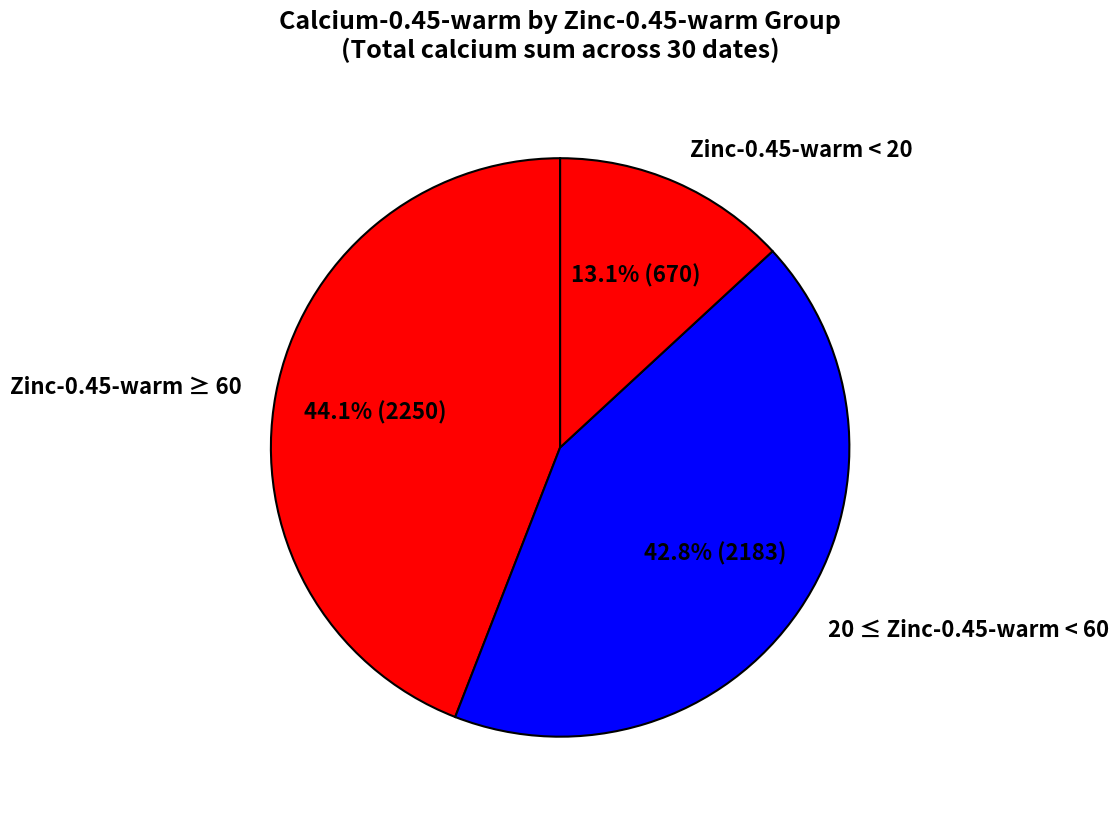

How many segments does this pie chart have?

3